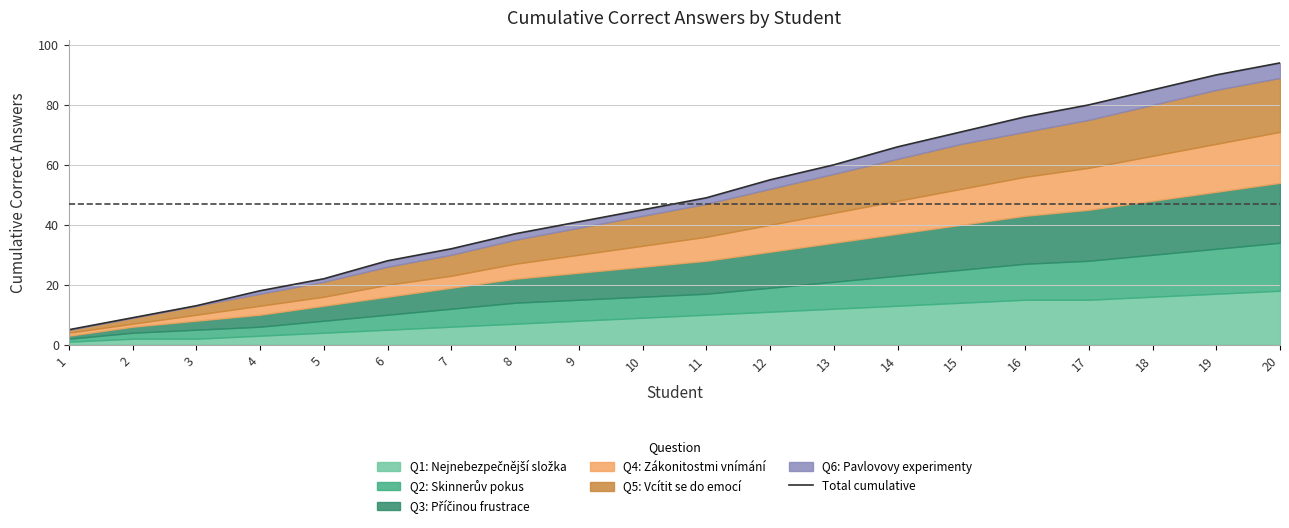

What is the difference between the maximum and second lowest values?

85